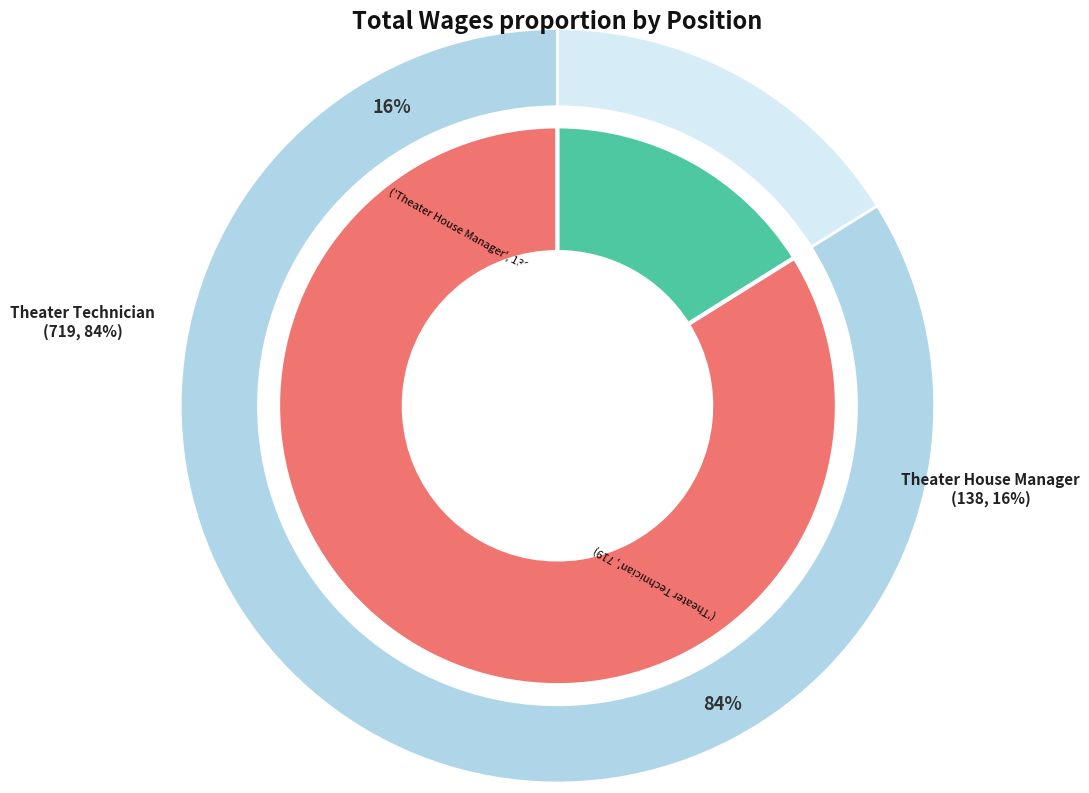

Which has a higher value, Theater House Manager or Theater Technician?

Theater Technician